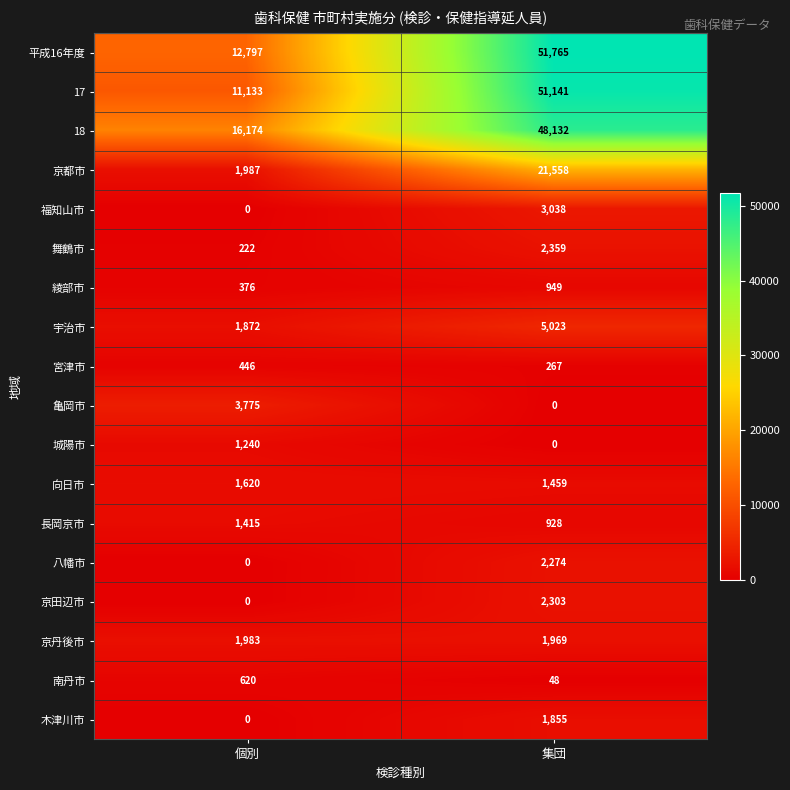

At which label does 宮津市 reach its minimum?

集団